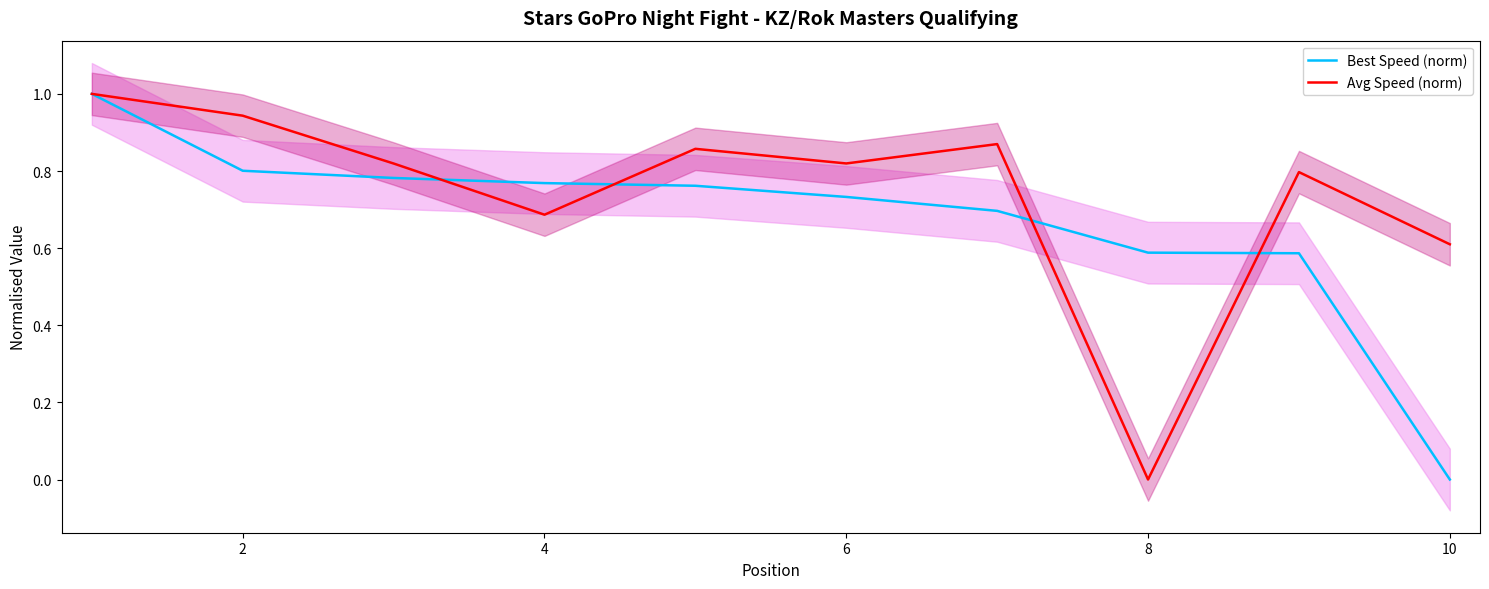

Does the chart display data point markers on the line(s)?

No